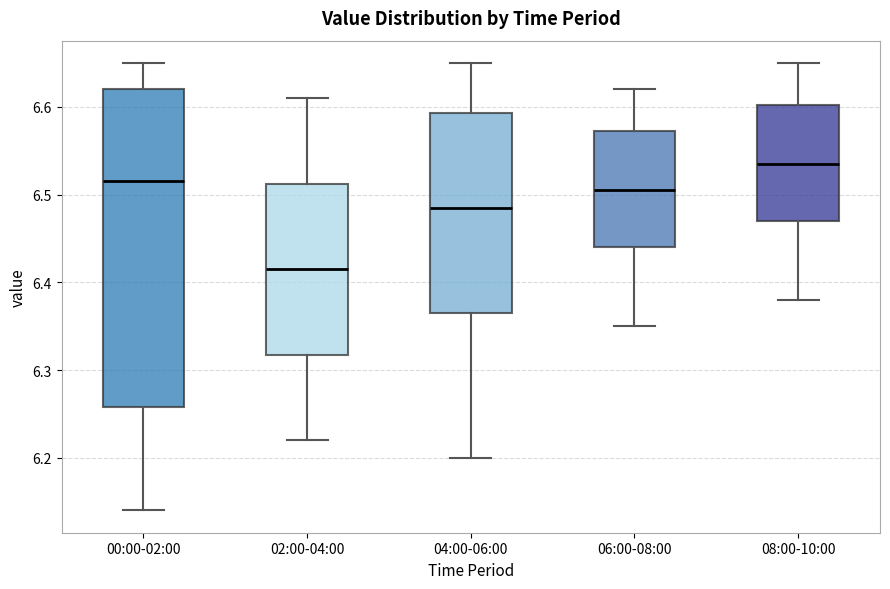

Where does the median line of the box for 06:00-08:00 sit on the y-axis? The values are not printed on the chart, so give them approximately, as read against the axis.

6.51